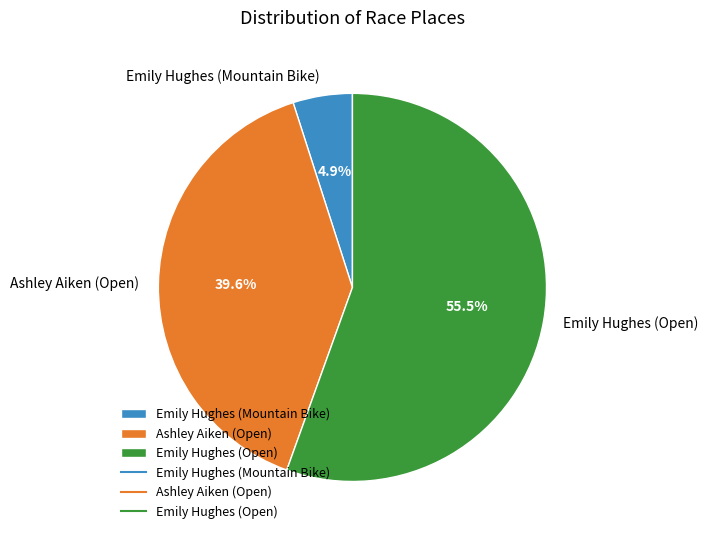

Rank the categories by value from highest to lowest.

Emily Hughes (Open), Ashley Aiken (Open), Emily Hughes (Mountain Bike)